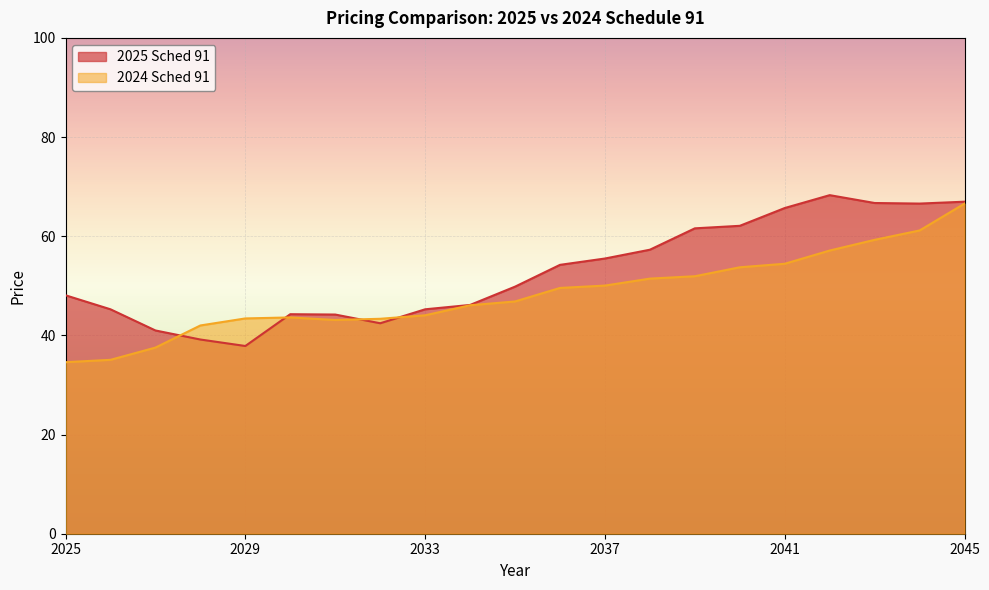

True or false: 2024 Sched 91 and 2025 Sched 91 intersect in this chart.

True